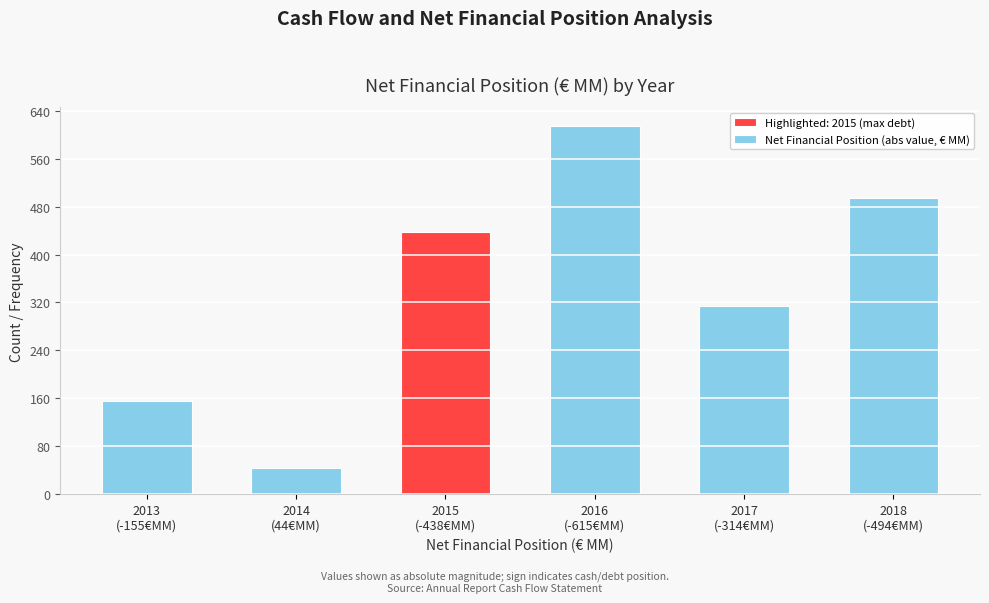

Reading right to left, transcribe all the data shown in this chart.

494	314	615	438	44	155